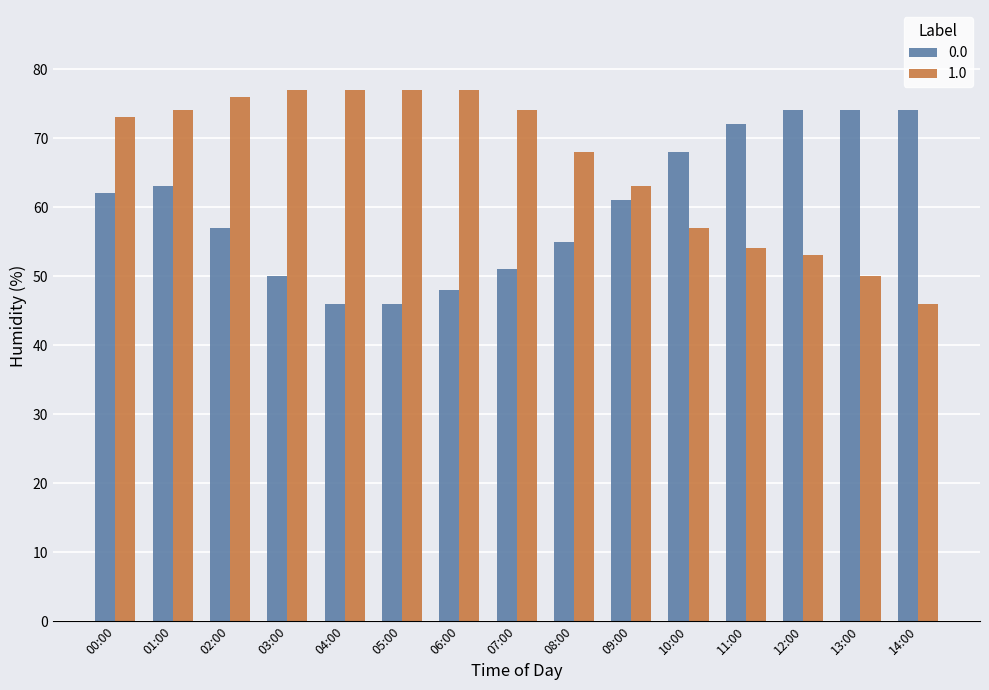

At which label is 1.0 closest to 61?

09:00